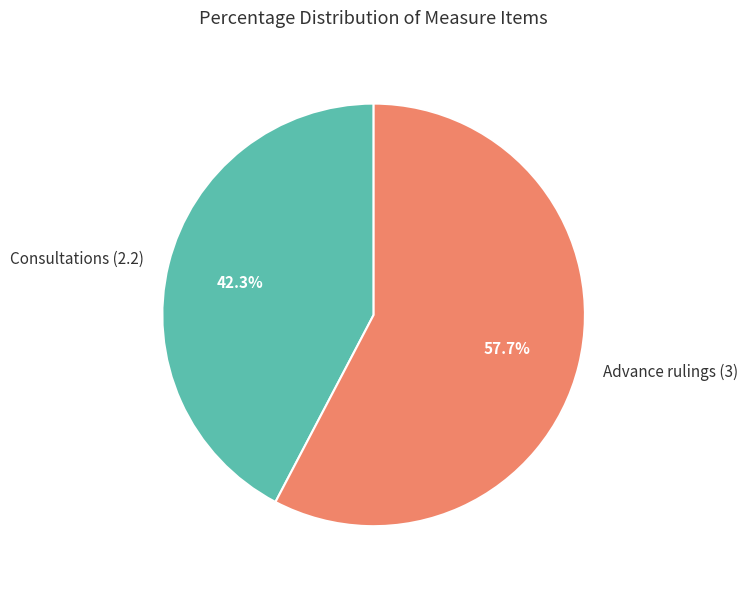

Which has a higher value, Consultations (2.2) or Advance rulings (3)?

Advance rulings (3)